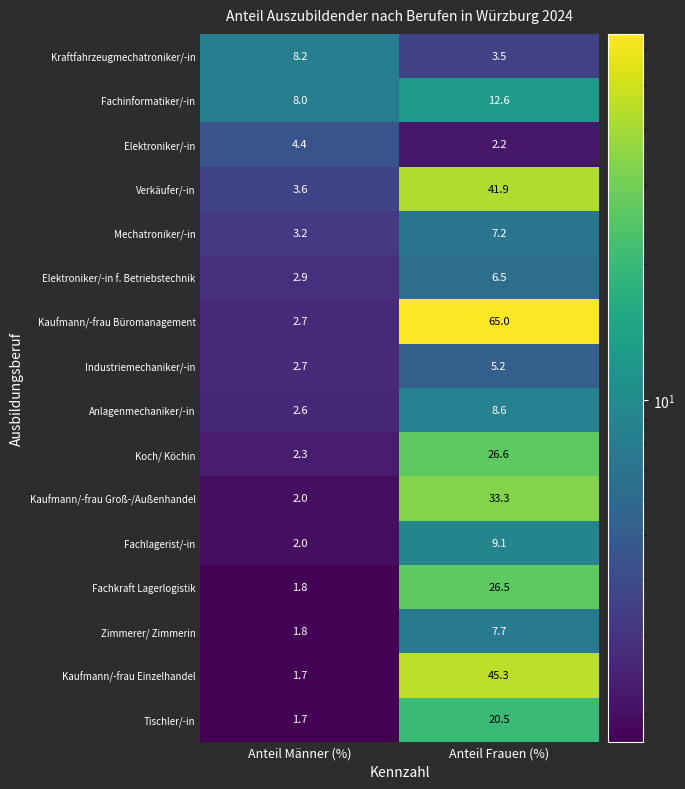

The Verkäufer/-in series shows 3.6 at Anteil Männer (%). True or false?

True